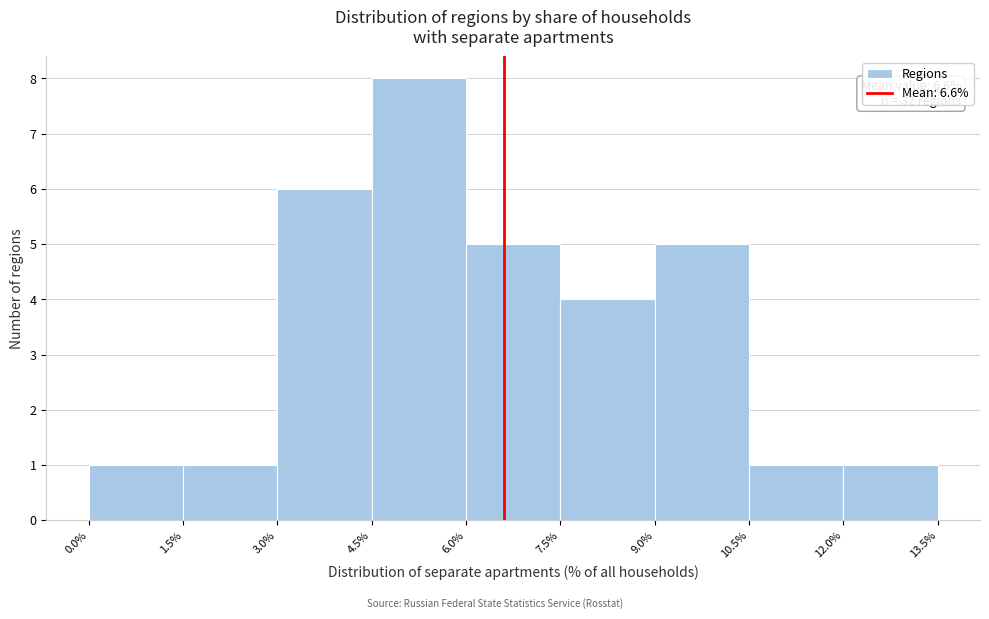

Which range on the x-axis has the tallest bar?

4.5% to 6.0%